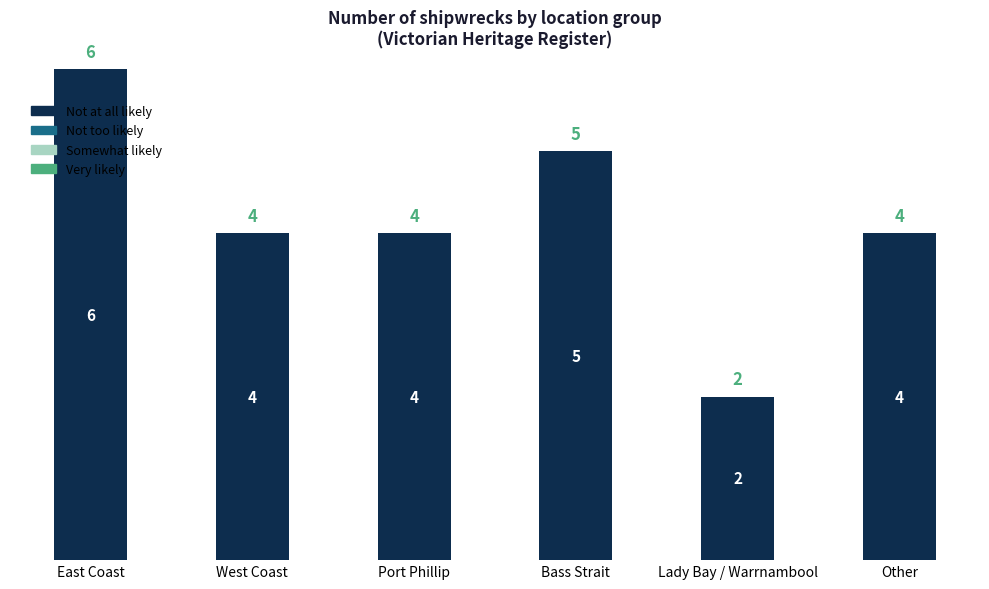

At which label does the data first exceed 4?

East Coast